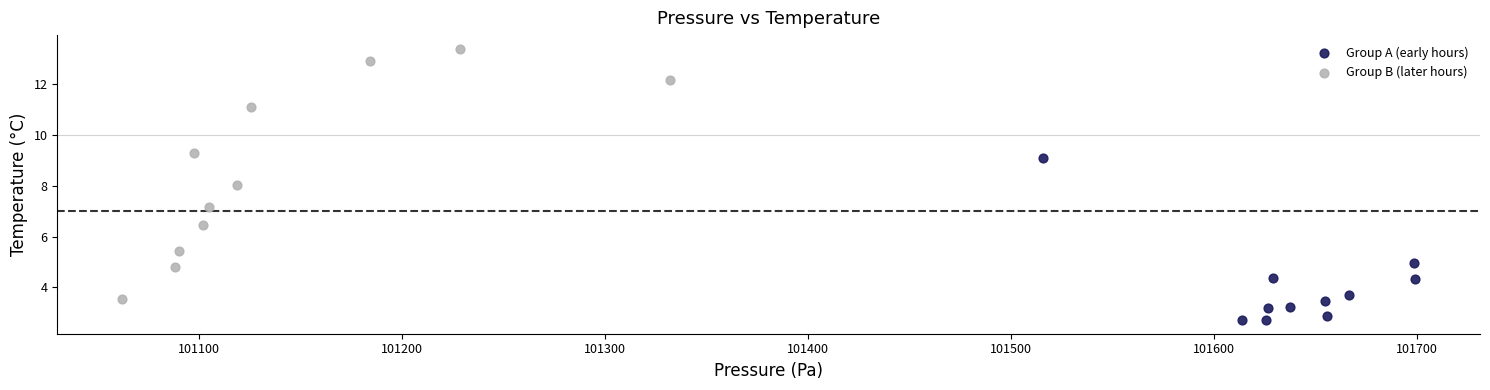

Which series reaches the minimum Y coordinate?

Group A (early hours)